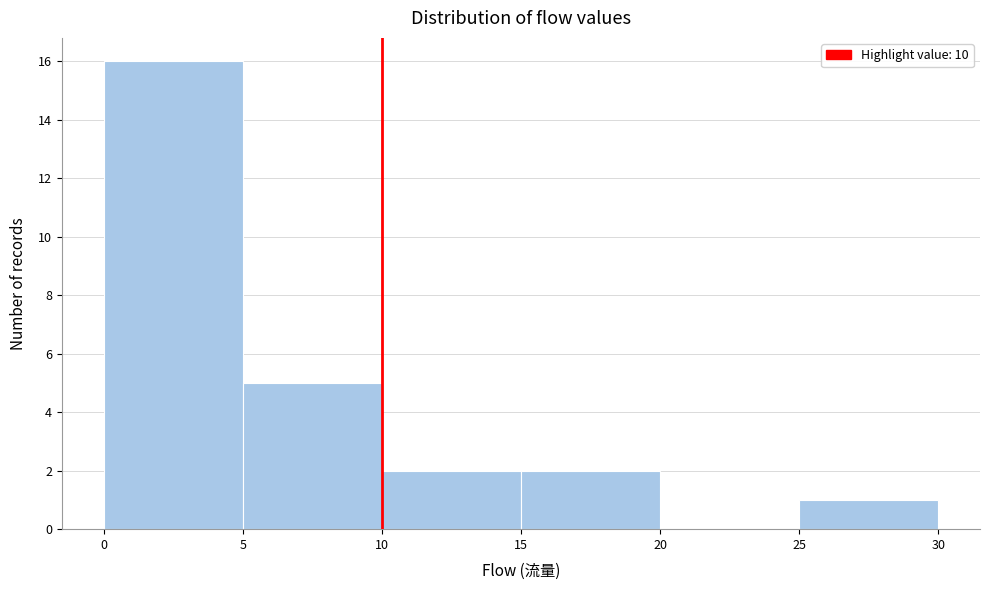

Reading left to right, list every bar in this chart as the range it spans on the x-axis followed by its height. The values are not printed on the chart, so give them approximately, as read against the axis.

0 to 5: 16
5 to 10: 5
10 to 15: 2
15 to 20: 2
20 to 25: 0
25 to 30: 1